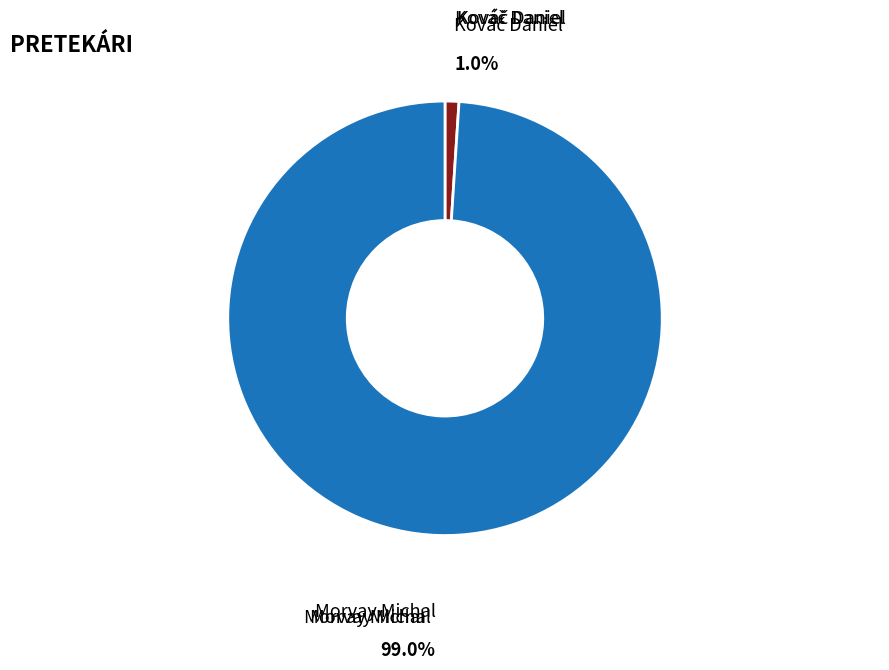

How many segments does this pie chart have?

2